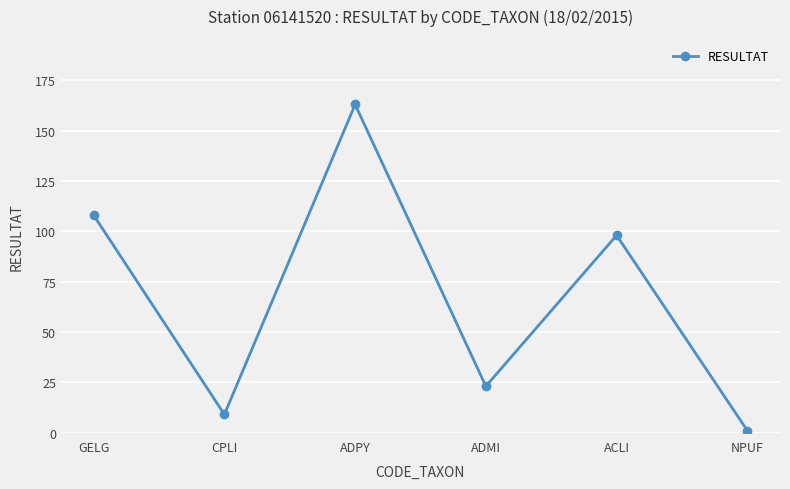

Approximately how many times larger is the value at CPLI compared to ACLI?

0.1